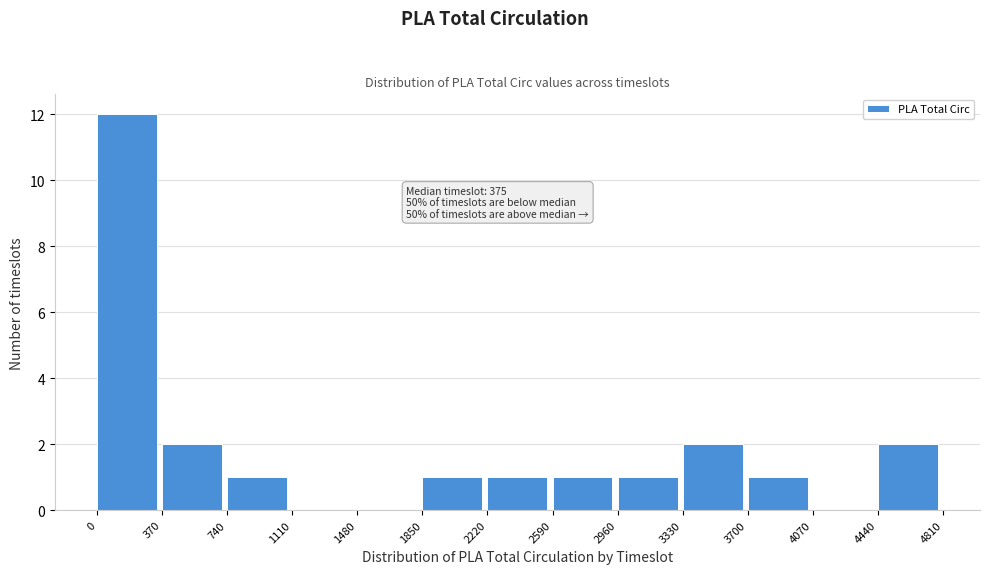

Which range on the x-axis has the tallest bar?

0 to 370